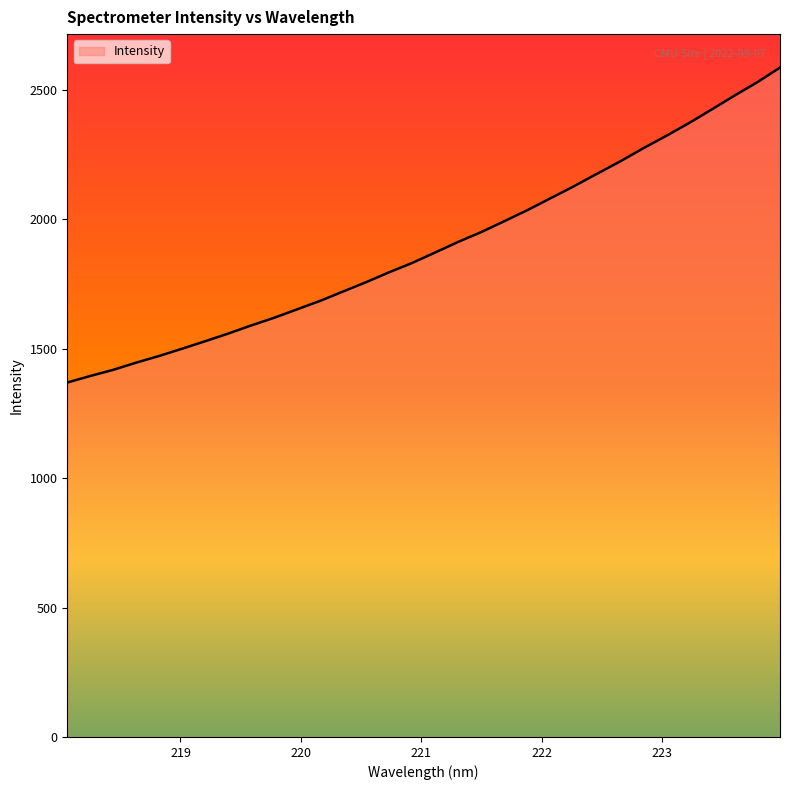

What is the greatest value displayed?

2586.8